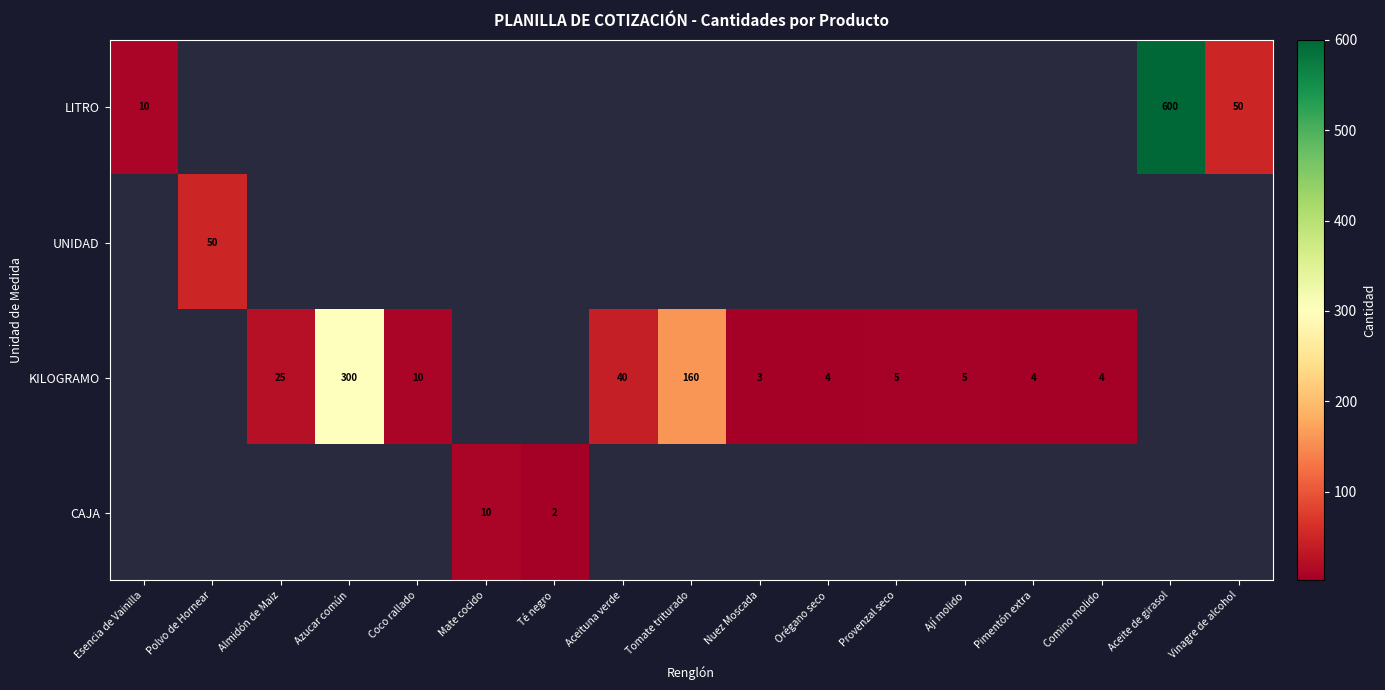

The KILOGRAMO series shows 3 at Nuez Moscada. True or false?

True